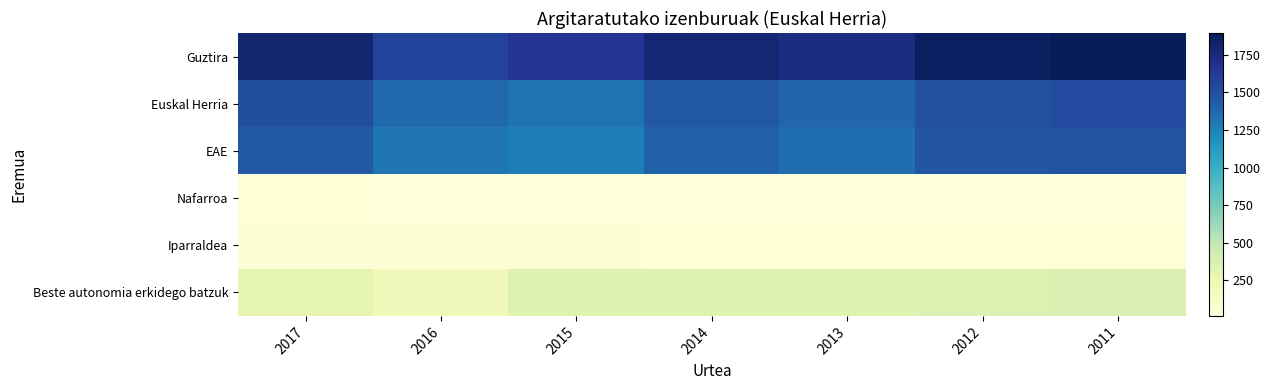

Reading left to right, what are all the values shown in this chart?

Guztira: 2017=1797	2016=1571	2015=1654	2014=1787	2013=1728	2012=1854	2011=1895
Euskal Herria: 2017=1509	2016=1367	2015=1324	2014=1455	2013=1387	2012=1505	2011=1533
EAE: 2017=1449	2016=1312	2015=1276	2014=1410	2013=1346	2012=1463	2011=1486
Nafarroa: 2017=27	2016=19	2015=19	2014=18	2013=14	2012=16	2011=20
Iparraldea: 2017=33	2016=36	2015=29	2014=27	2013=27	2012=26	2011=27
Beste autonomia erkidego batzuk: 2017=288	2016=204	2015=330	2014=333	2013=341	2012=349	2011=362